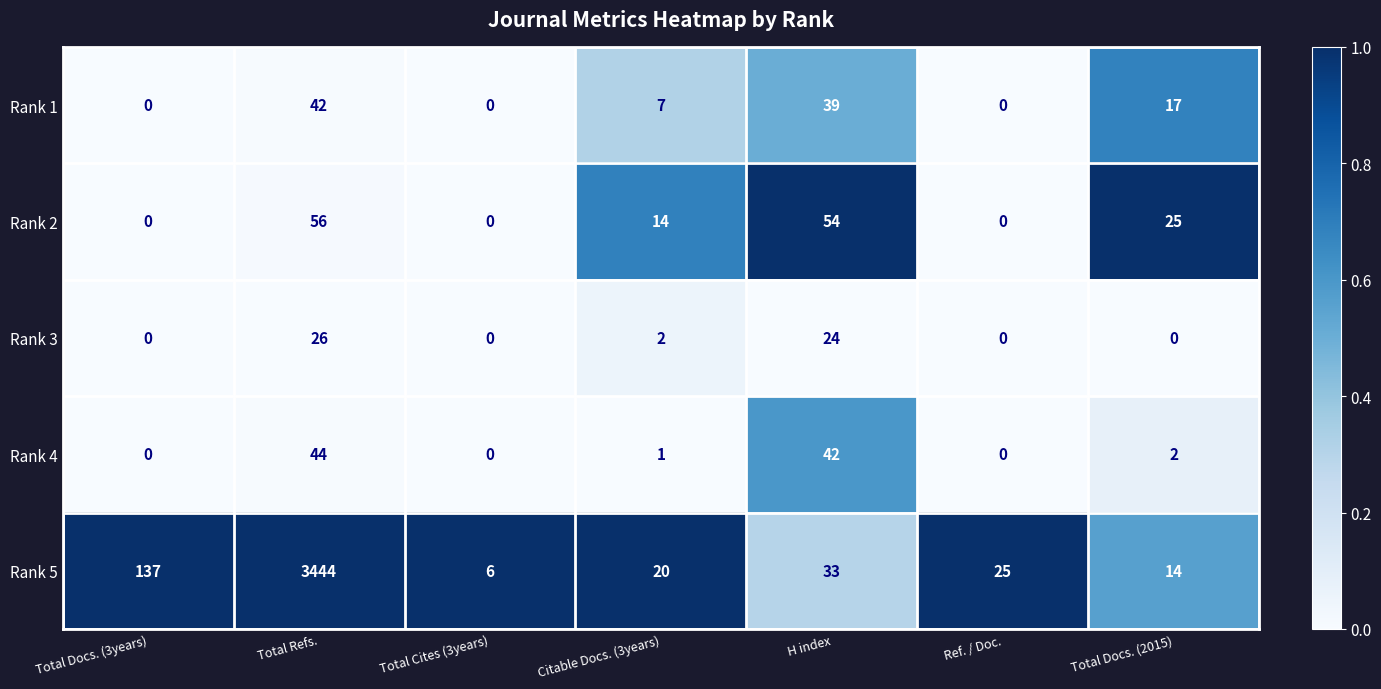

Between Total Cites (3years) and Total Docs. (2015), which series saw the biggest shift?

Rank 2